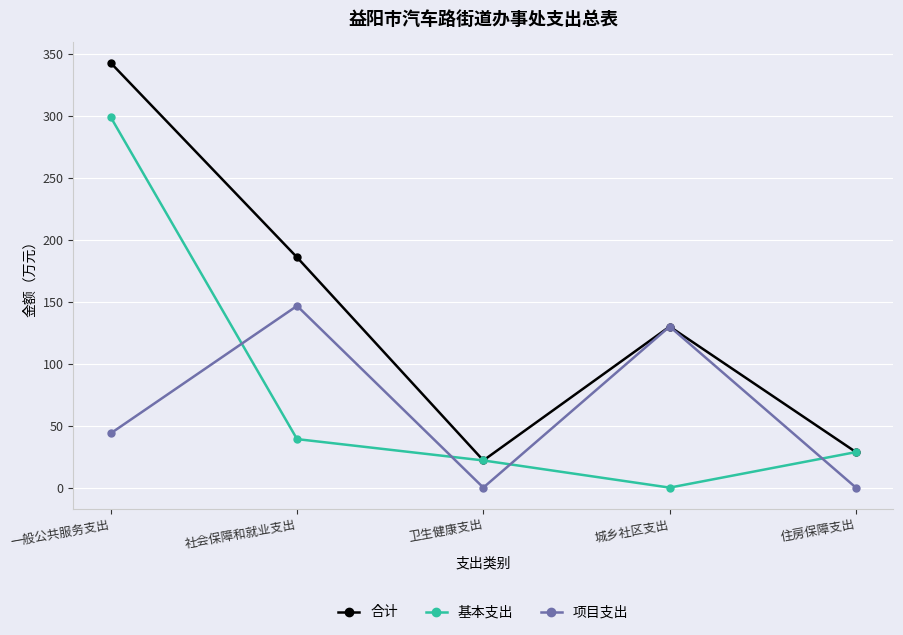

At which label is 合计 closest to 182?

社会保障和就业支出